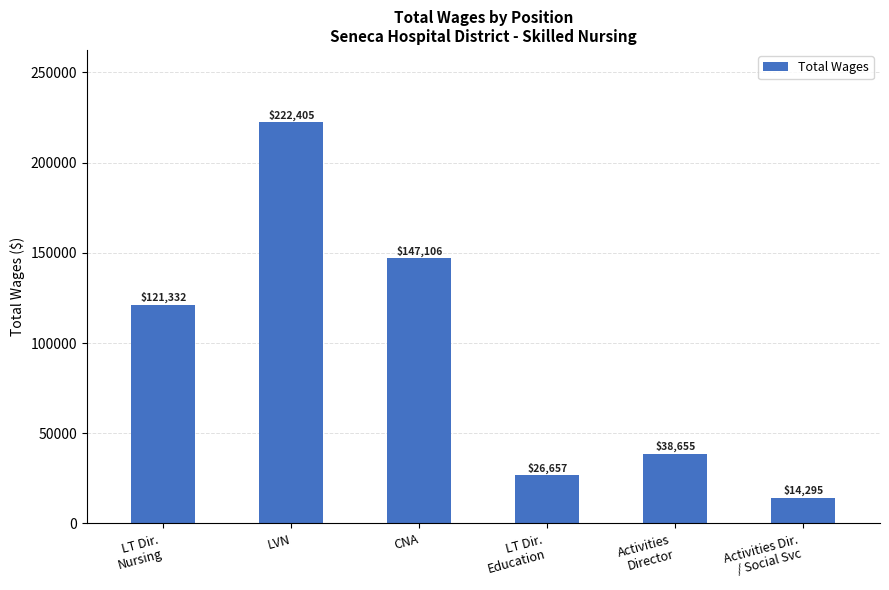

What is the greatest value displayed?

222405